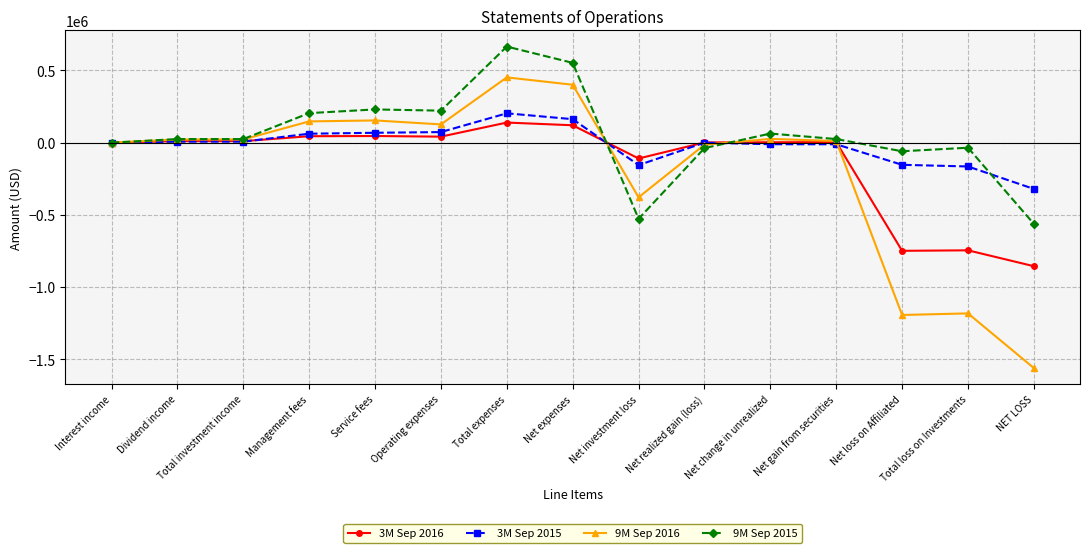

The value of 3M Sep 2016 at NET LOSS is -855245. True or false?

True